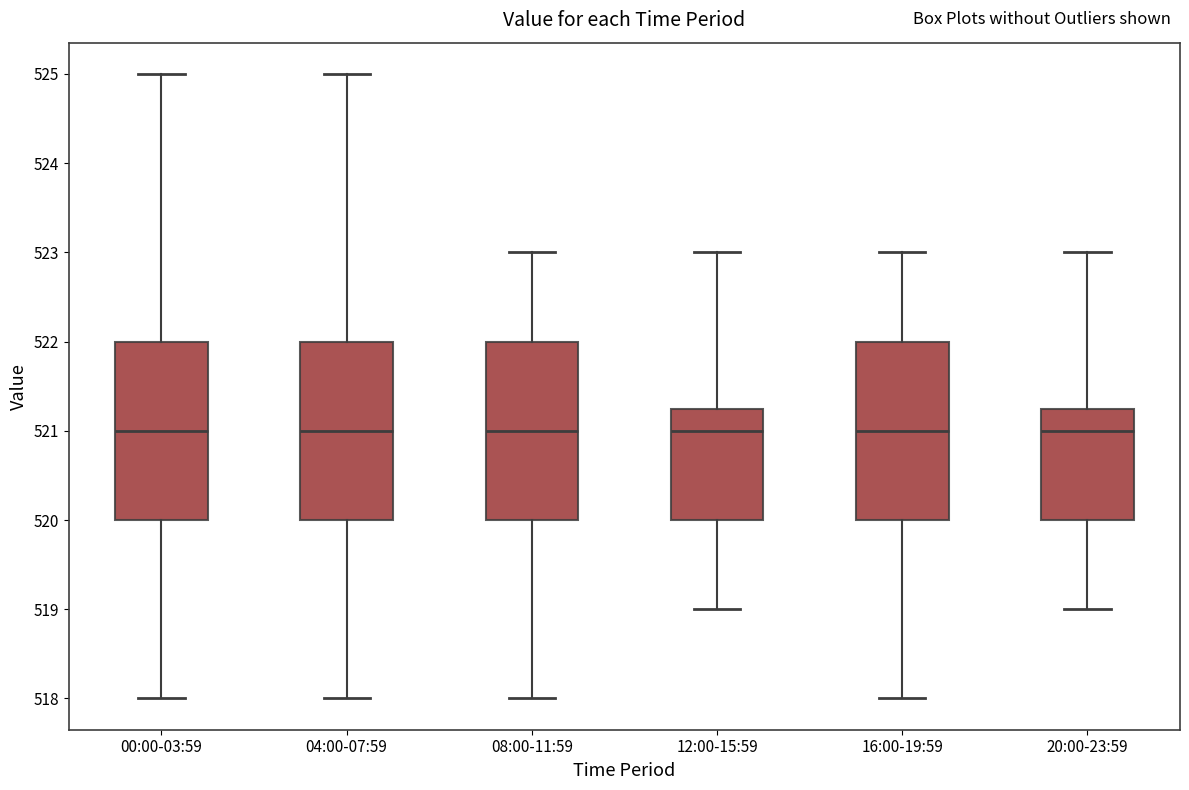

Where does the upper whisker of the box for 12:00-15:59 end on the y-axis? The values are not printed on the chart, so give them approximately, as read against the axis.

523.0